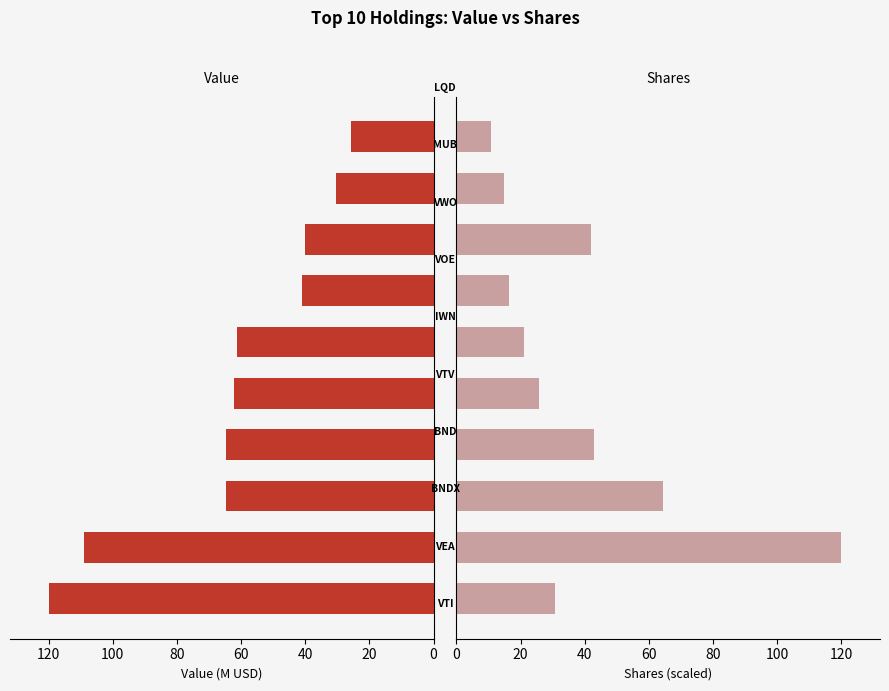

Reading left to right, transcribe all the data shown in this chart.

Value (M USD): 120.0	108.8	64.8	64.7	62.1	61.4	40.9	40.0	30.5	25.7
Shares (K): 30.6	120.0	64.5	42.8	25.7	21.0	16.5	41.8	14.8	10.9